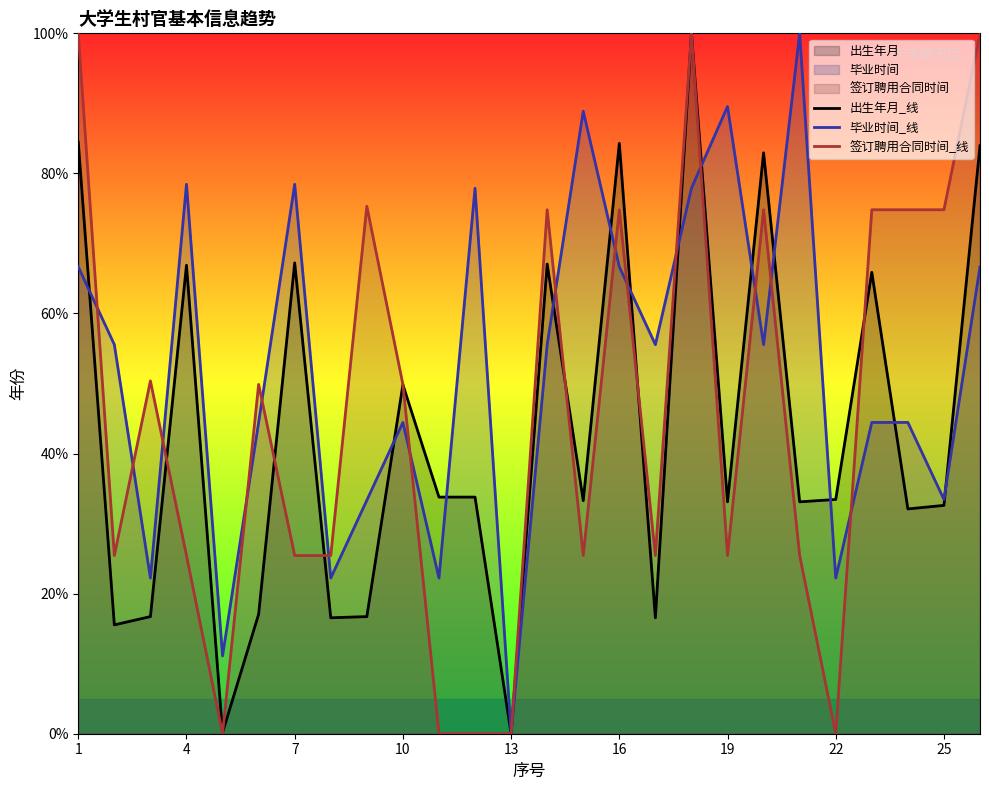

How many values in the 毕业时间_线 series are below 55?

12